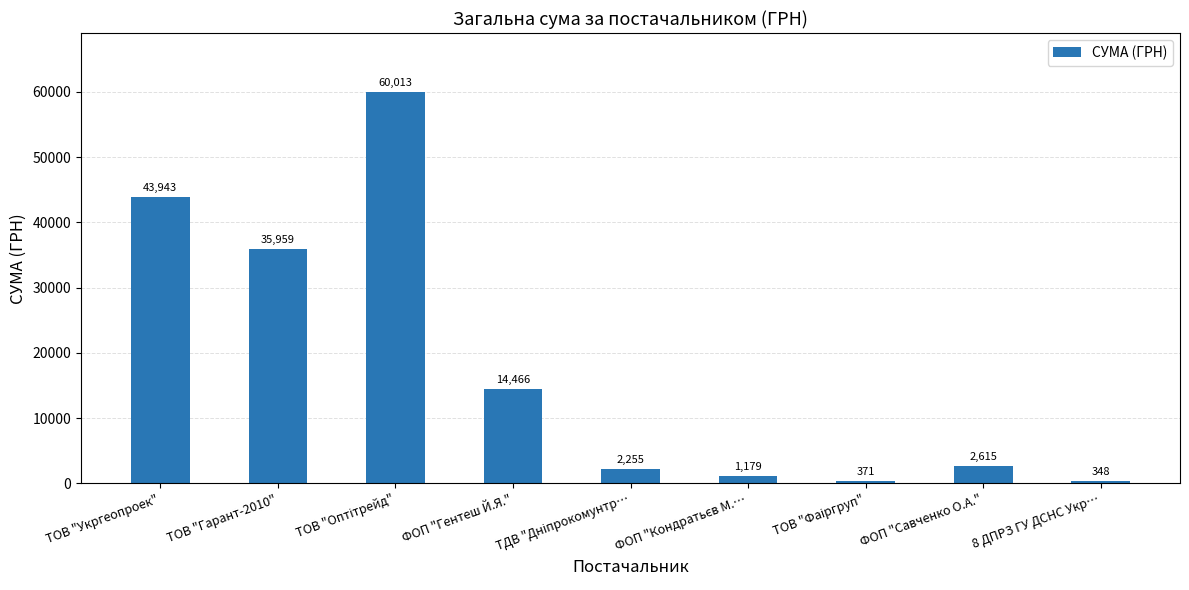

What is the minimum value shown in the chart?

348.2